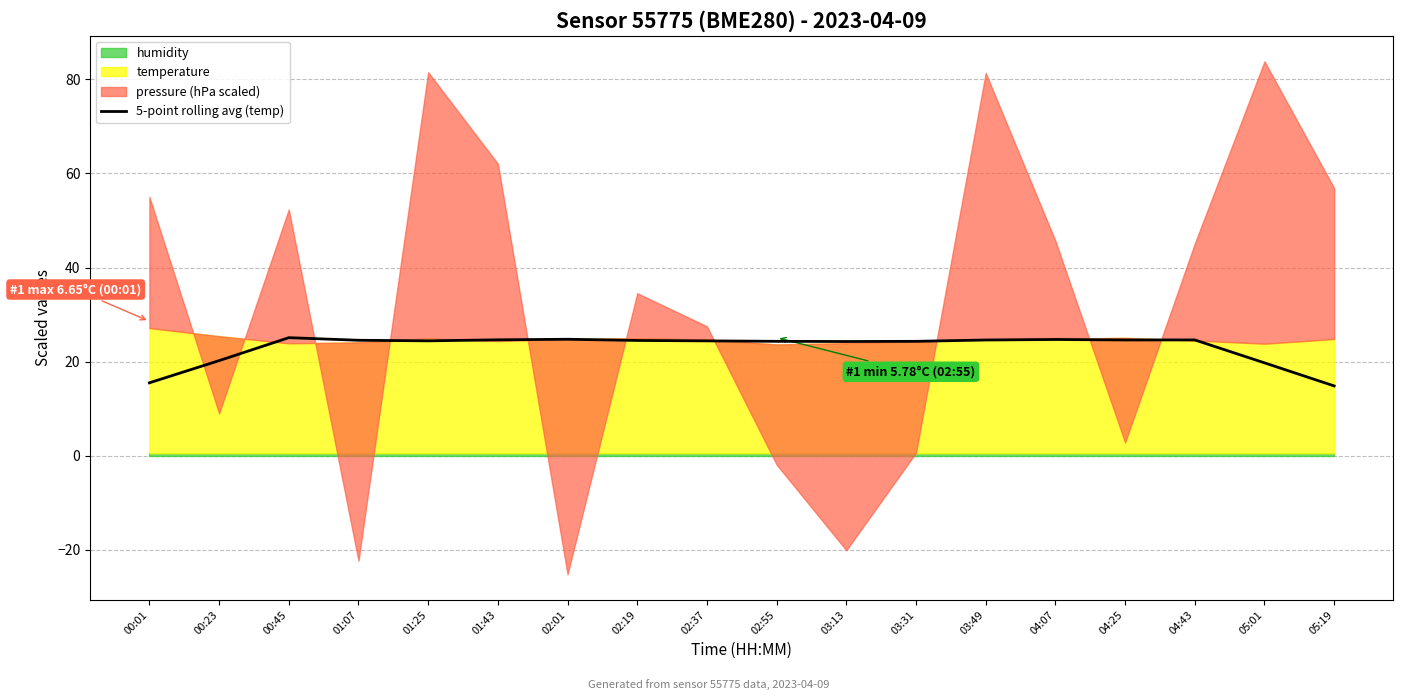

Rank the categories by value from lowest to highest.

05:19, 00:01, 05:01, 00:23, 03:13, 03:31, 02:55, 02:37, 01:25, 02:19, 01:07, 03:49, 04:25, 04:43, 01:43, 04:07, 02:01, 00:45